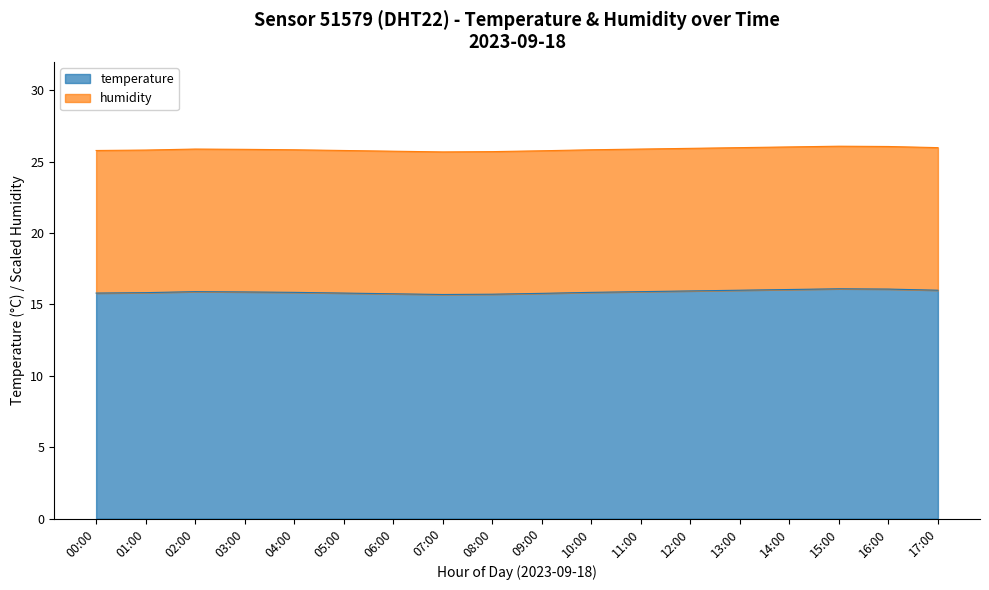

How many interior local valleys (lower than both neighbors) does the data have?

1